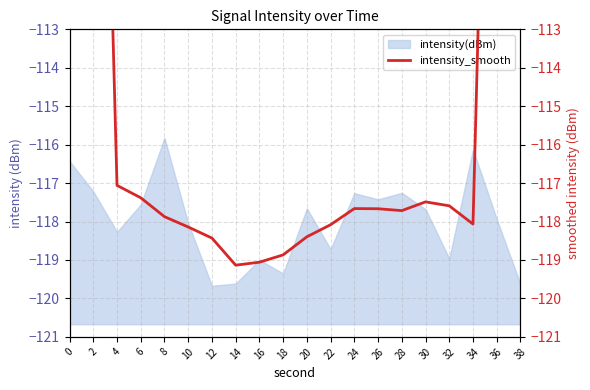

At which category does the chart reach its minimum across all series?

14